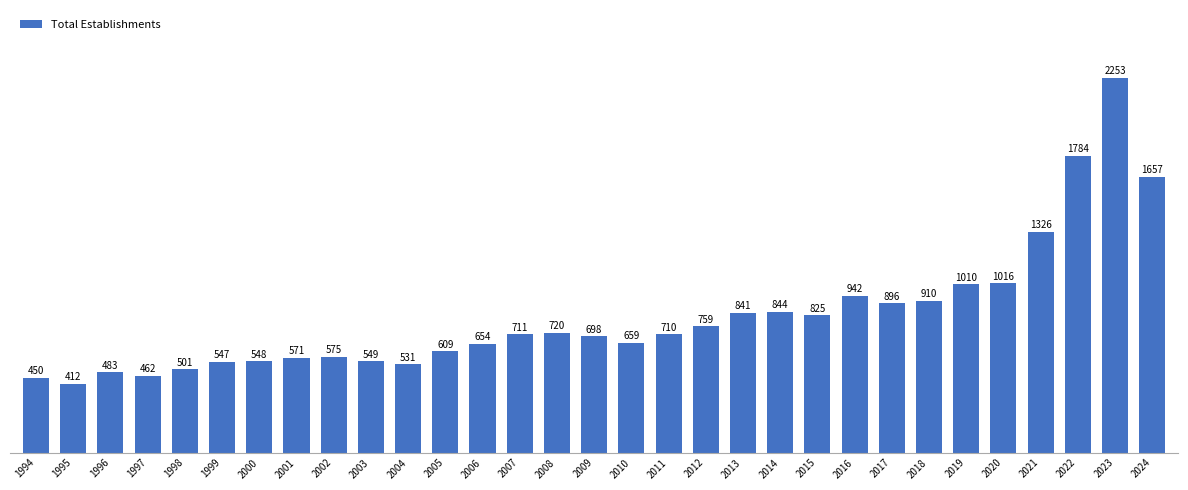

Is it true that the value at 2019 is 1010?

True